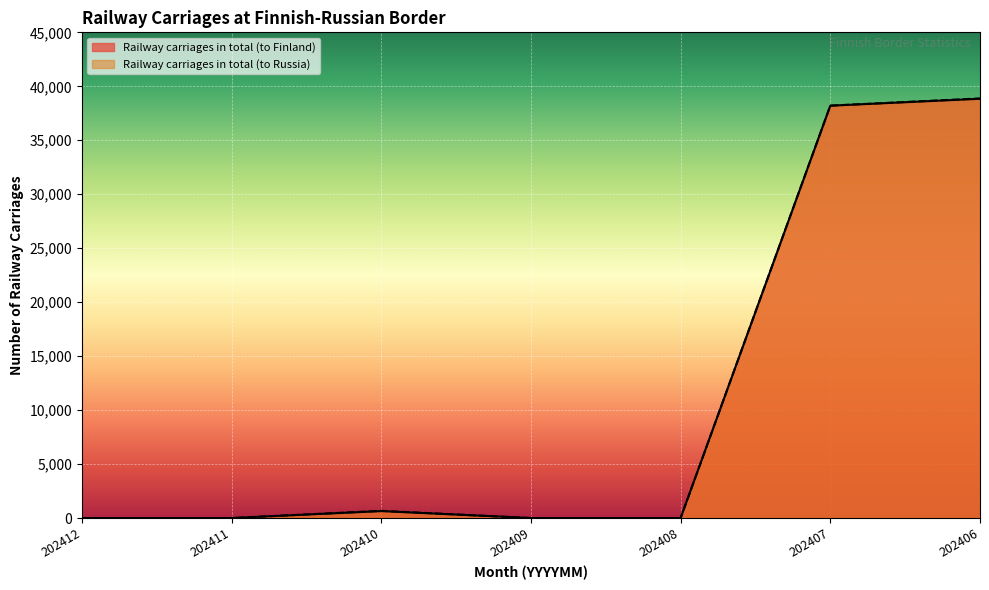

Is the value of Railway carriages in total (to Finland) at 202410 greater than the value of Railway carriages in total (to Russia) at 202406?

No